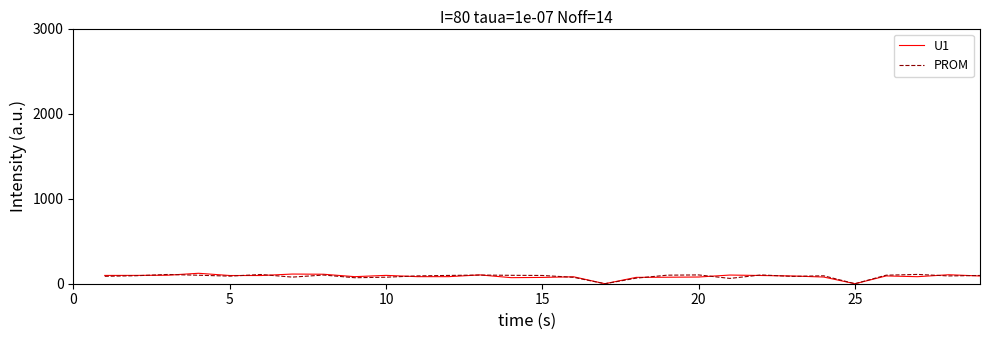

What is the difference between the maximum and minimum values in the U1 series?

122.8